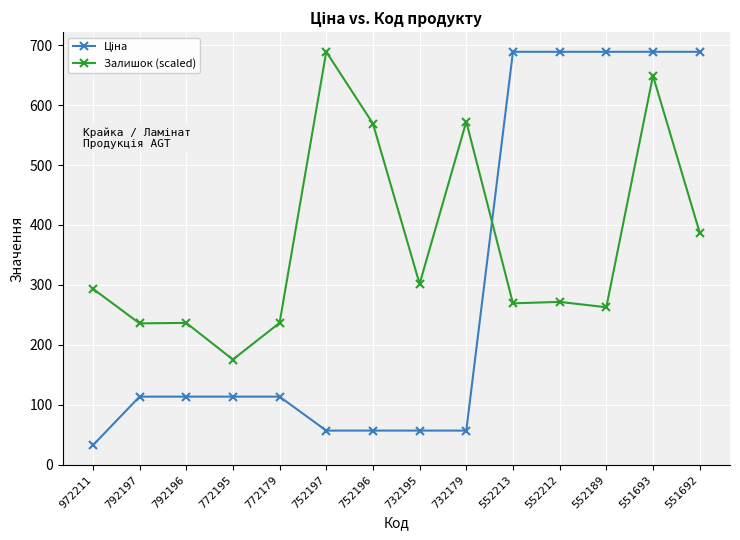

At which label is Залишок (scaled) closest to 432?

551692